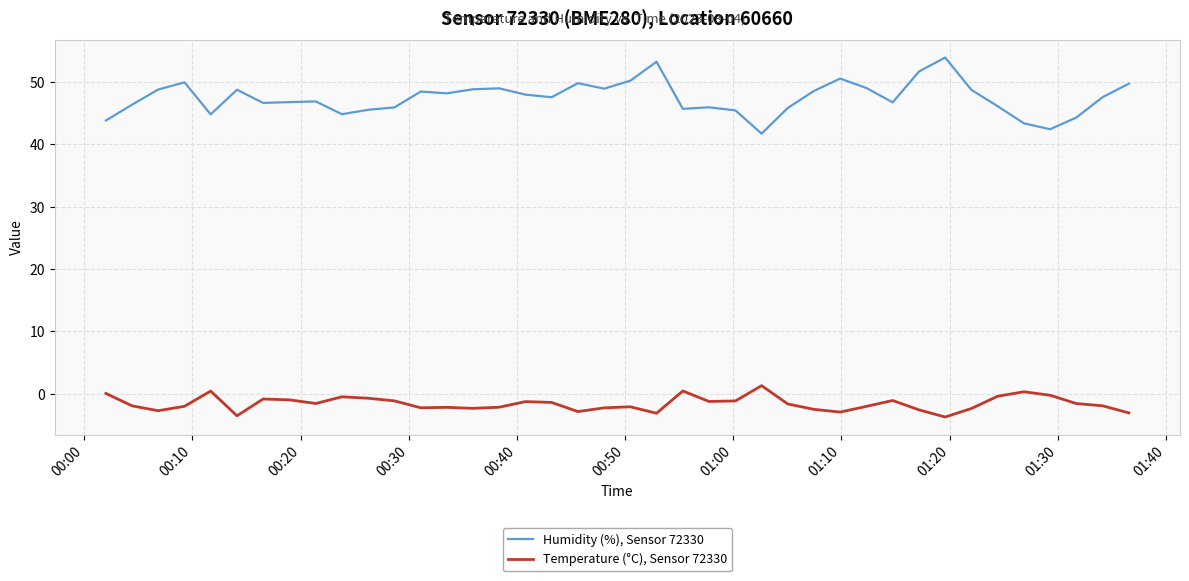

True or false: Humidity (%), Sensor 72330 and Temperature (°C), Sensor 72330 cross at least once.

False